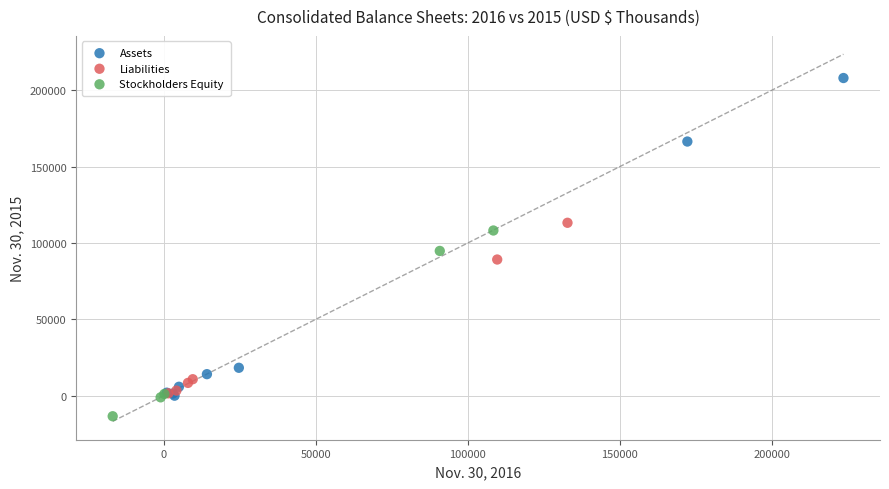

Which series has the largest Y range (max minus min)?

Assets